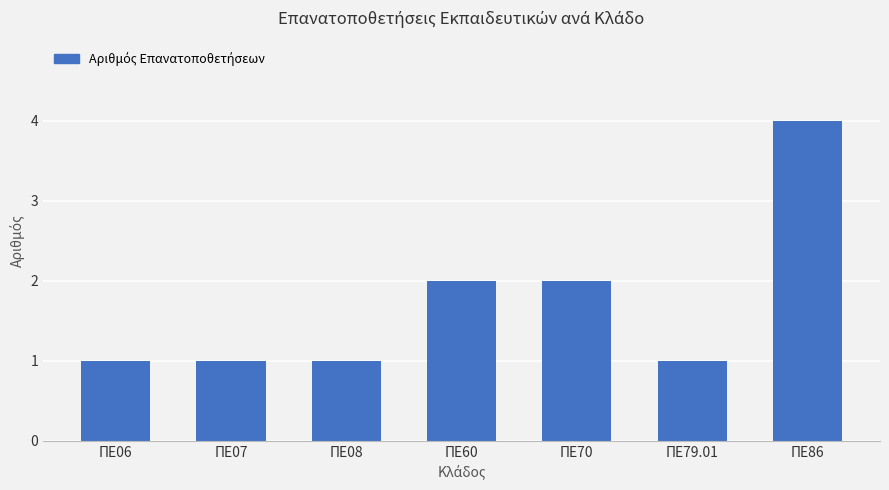

Which has a higher value, ΠΕ70 or ΠΕ79.01?

ΠΕ70